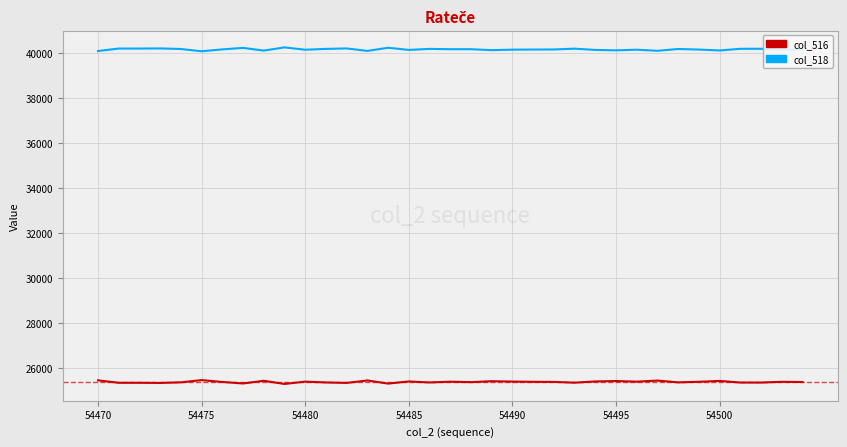

Rank the series by their average value, from highest to lowest.

col_518, col_516